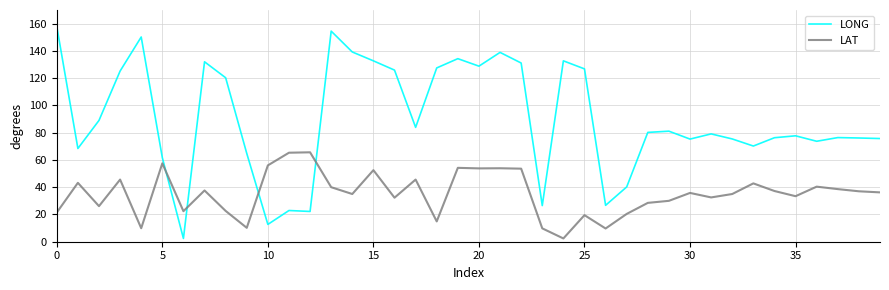

Does the chart have visible grid lines?

Yes